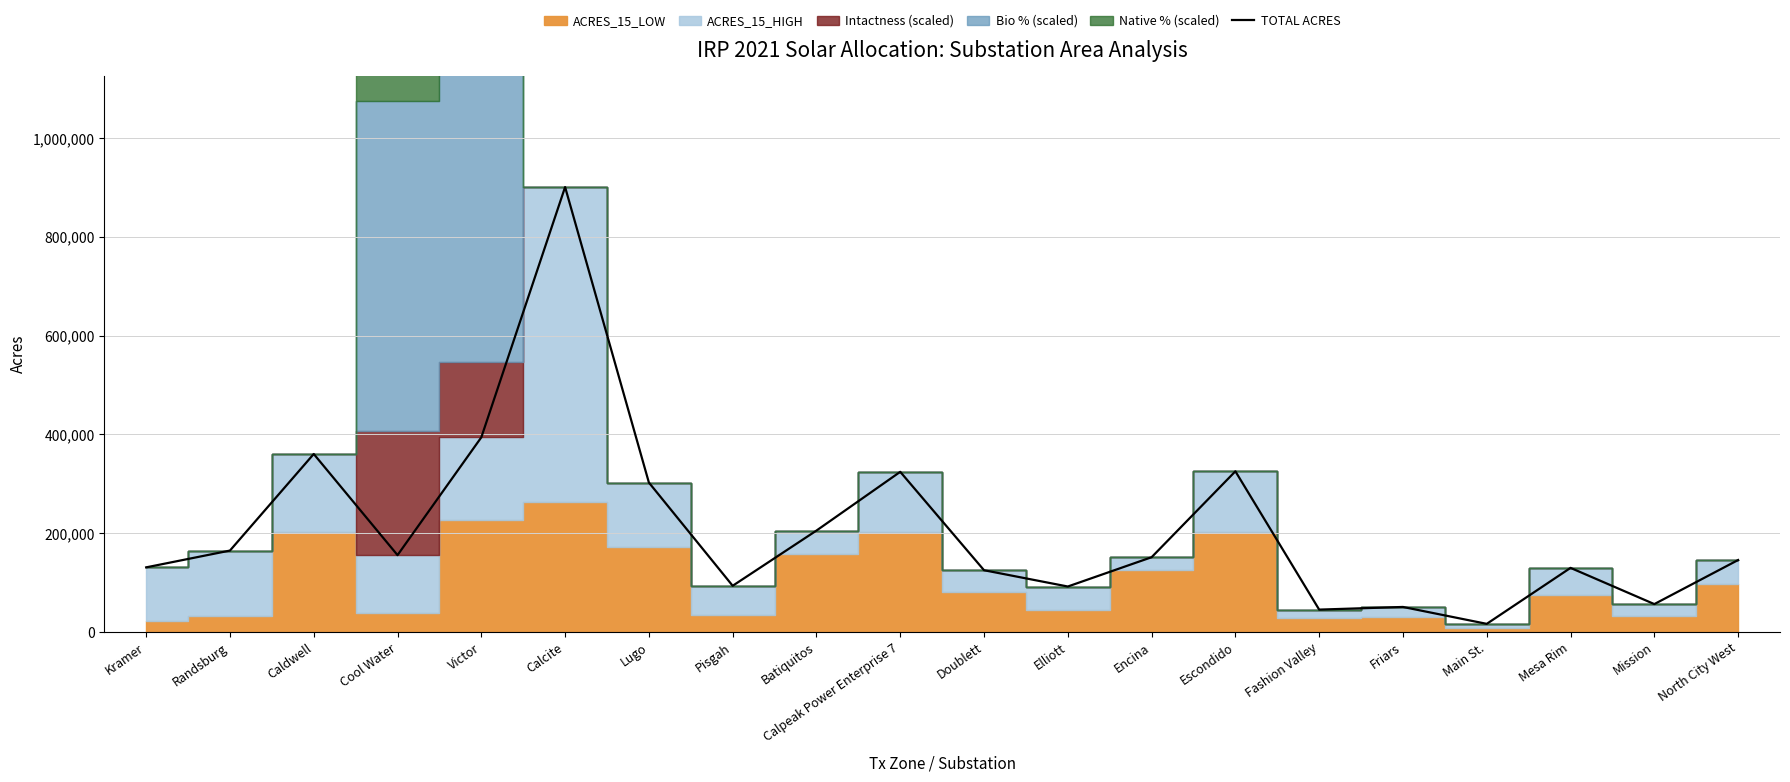

Reading right to left, what are all the values shown in this chart?

145681	56434	129781	16414	50640	45265	325359	151374	92036	125028	324314	205321	93523	302570	901032	394138	155612	360439	164834	130823